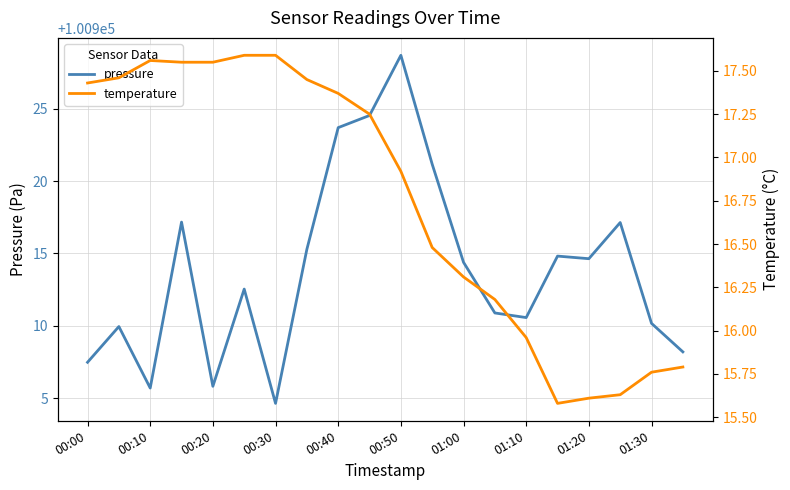

What is the maximum value for pressure?

100928.7